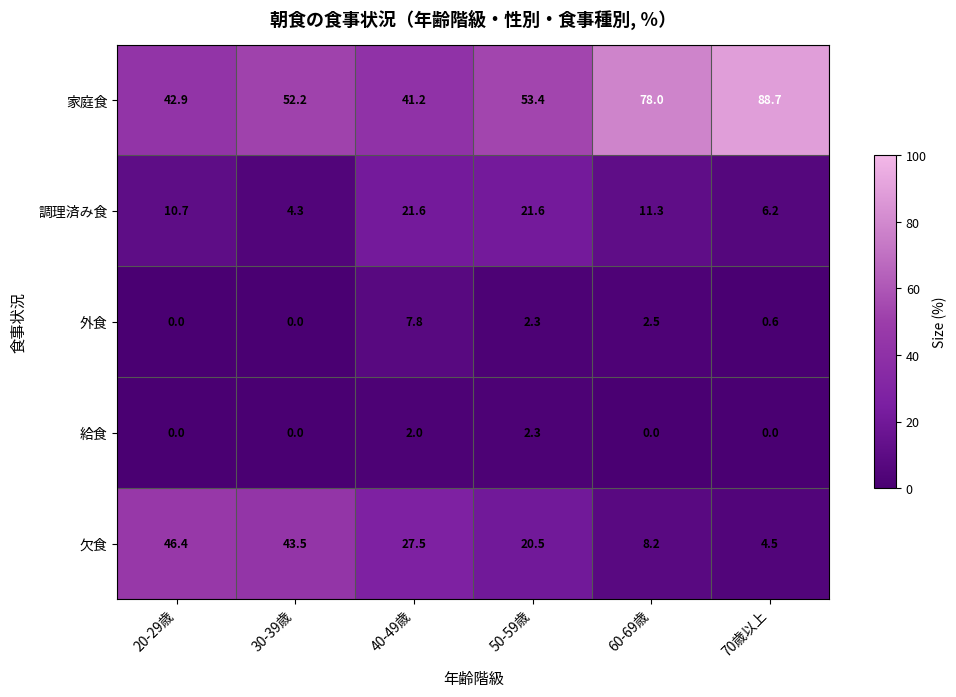

Where does the 外食 series first go above 2?

40-49歳